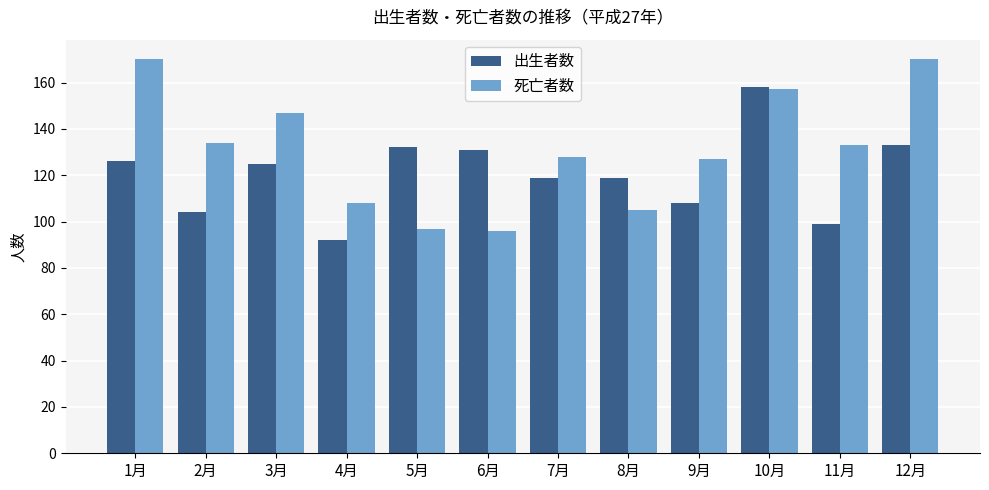

What is the approximate value of 出生者数 at 9月, to the nearest 5?

110